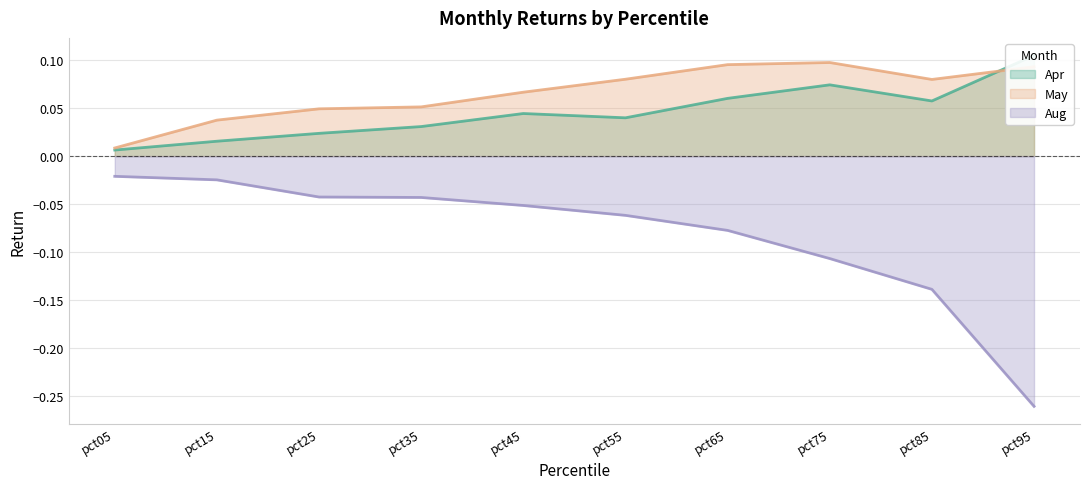

True or false: May and Aug cross at least once.

False